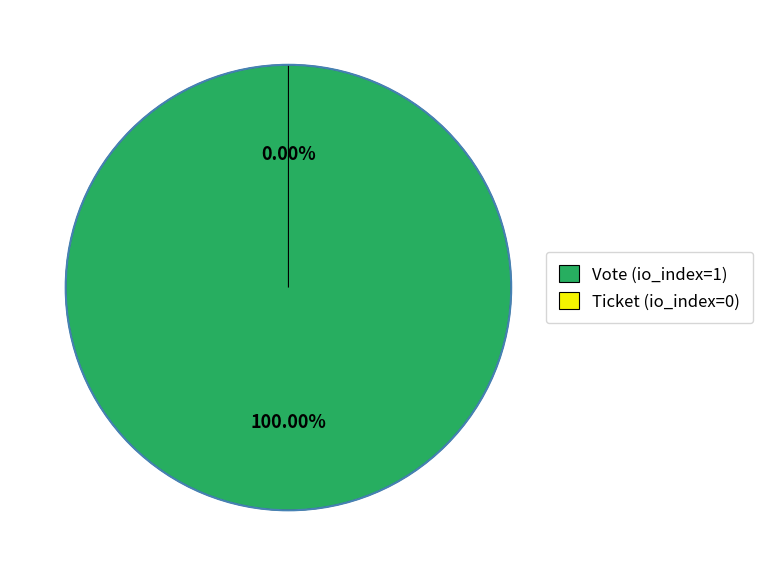

Is it true that Ticket (io_index=0) is 0% of the pie?

True